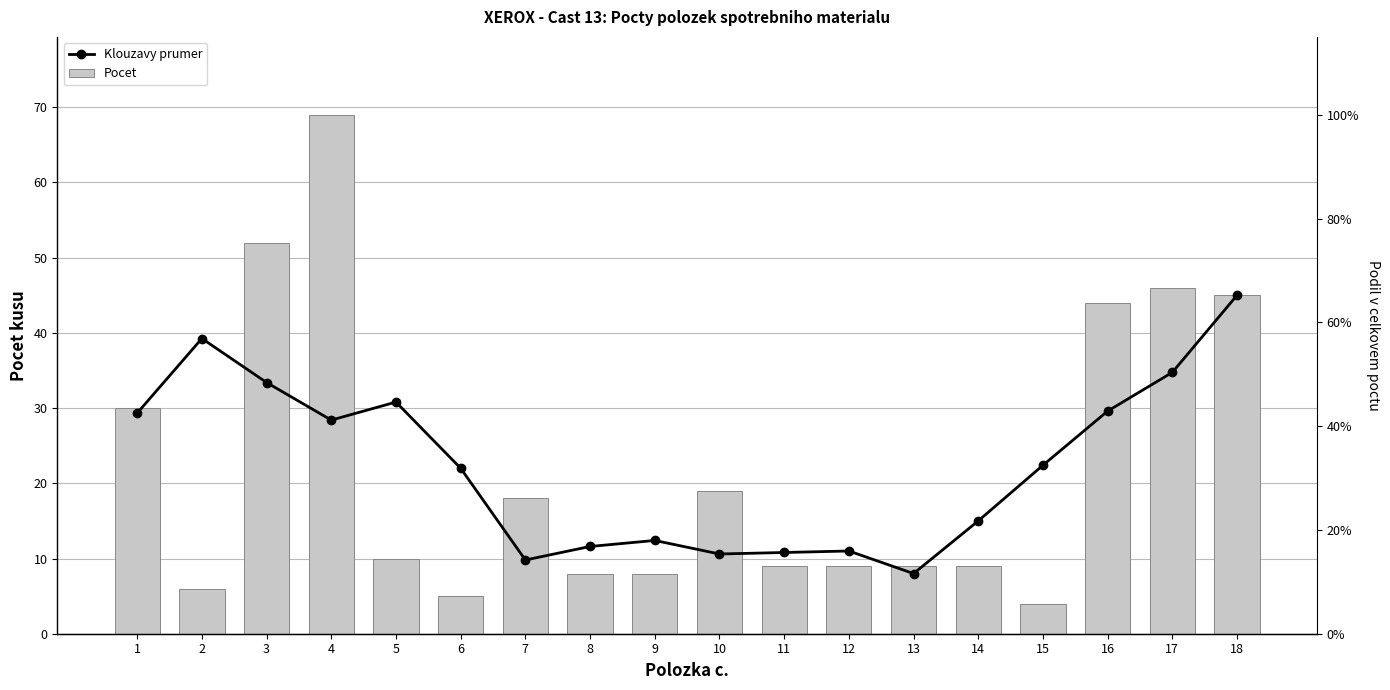

What is the difference between the maximum and second lowest values in the Klouzavy prumer series?

35.2